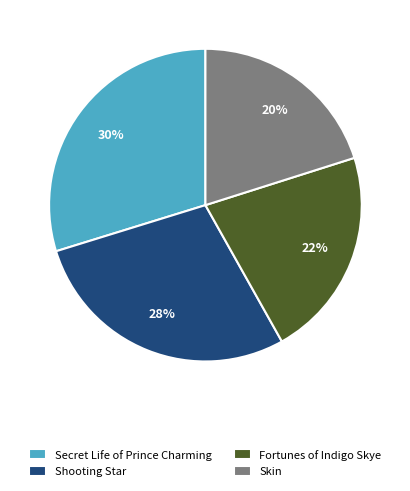

To the nearest percent, what portion does Secret Life of Prince Charming represent?

30%